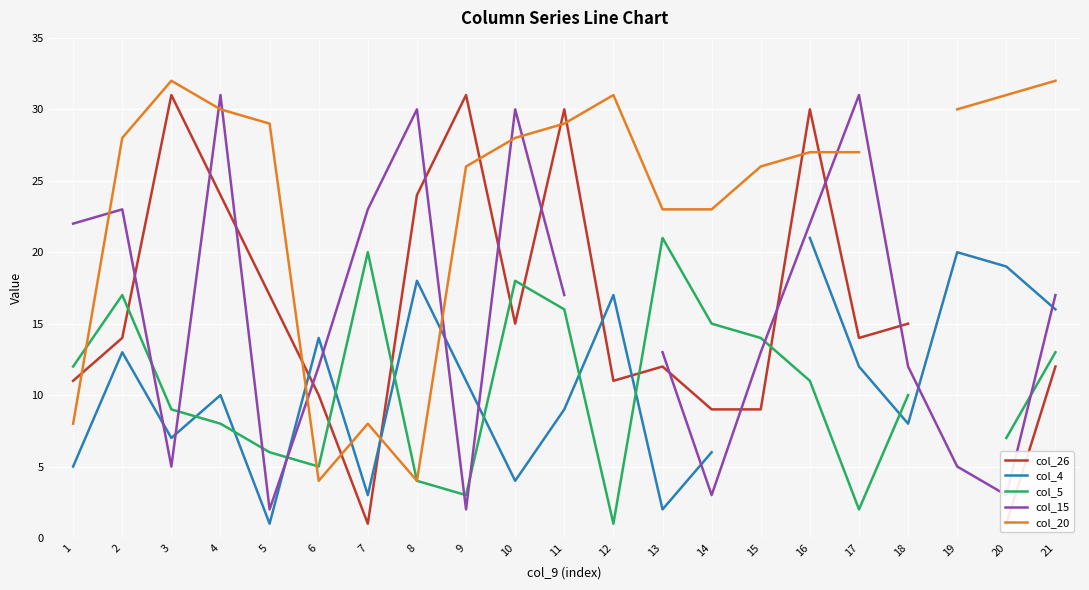

Which category has the lowest value in the col_20 series?

6